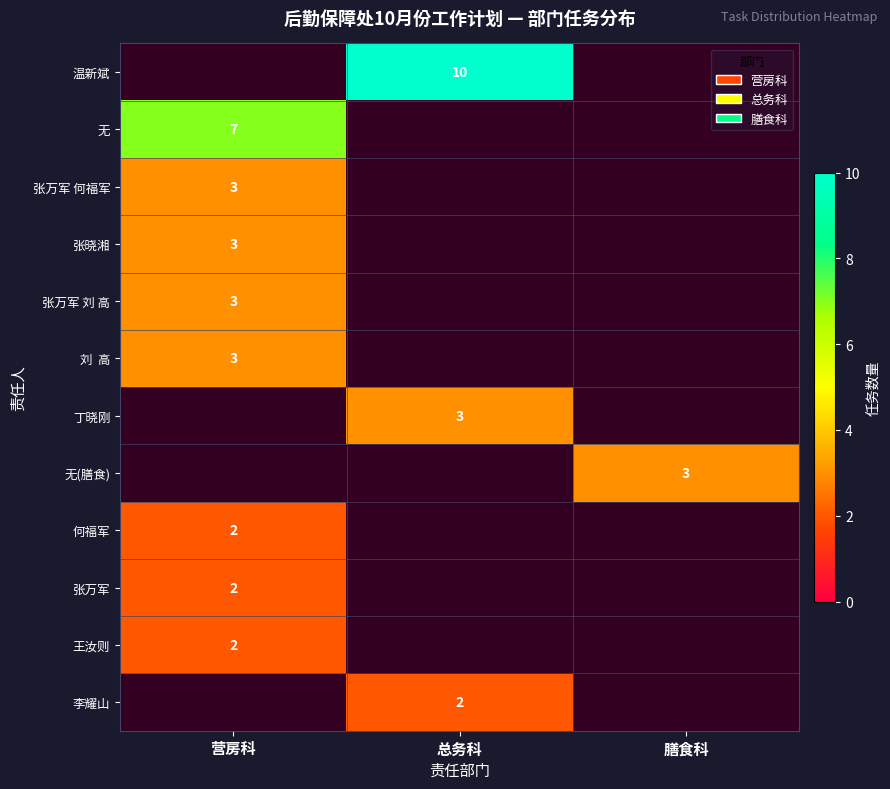

The value of 无(膳食) at 膳食科 is 1. True or false?

False